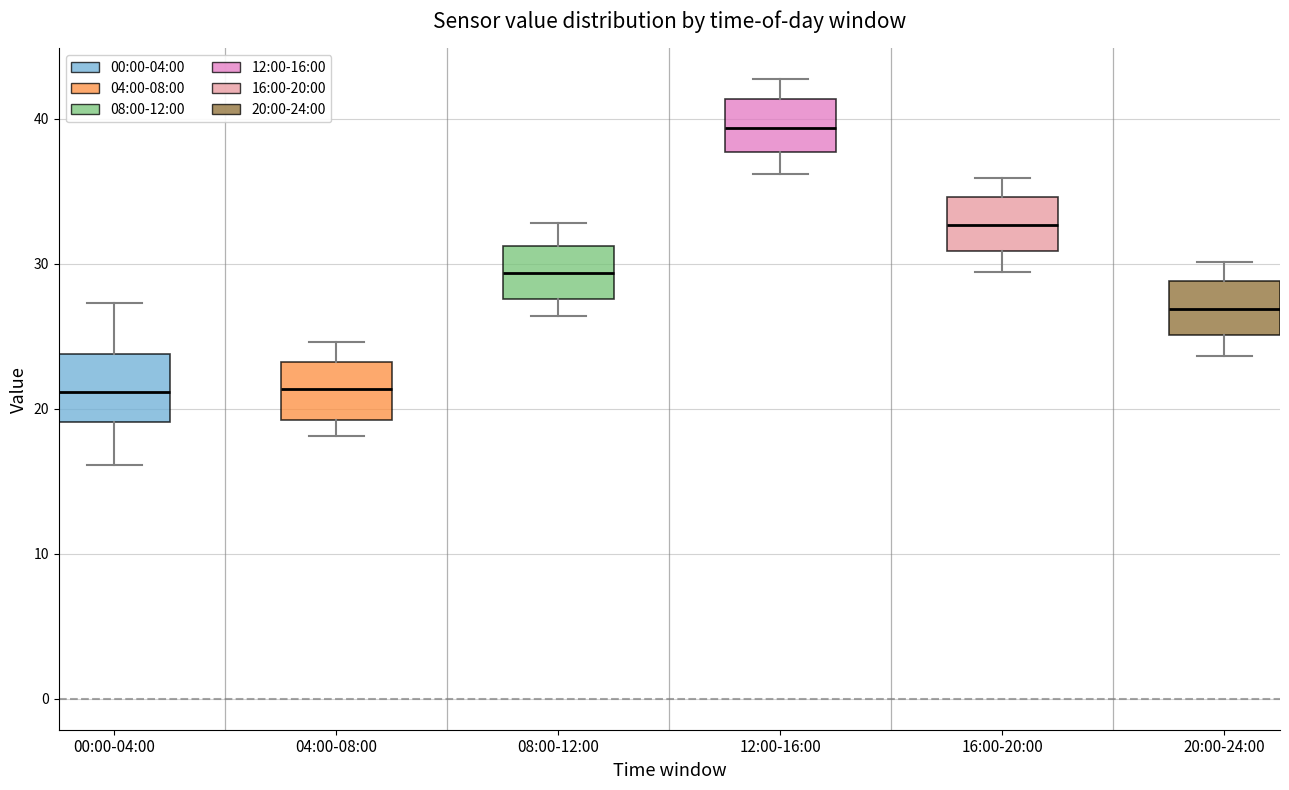

Reading left to right, read every box against the y-axis: the position of its median line, the range the box covers, and the ends of its whiskers. The values are not printed on the chart, so give them approximately, as read against the axis.

00:00-04:00: median 21, box 19 to 24, whiskers 16 to 27
04:00-08:00: median 21, box 19 to 23, whiskers 18 to 25
08:00-12:00: median 29, box 28 to 31, whiskers 26 to 33
12:00-16:00: median 39, box 38 to 41, whiskers 36 to 43
16:00-20:00: median 33, box 31 to 35, whiskers 29 to 36
20:00-24:00: median 27, box 25 to 29, whiskers 24 to 30